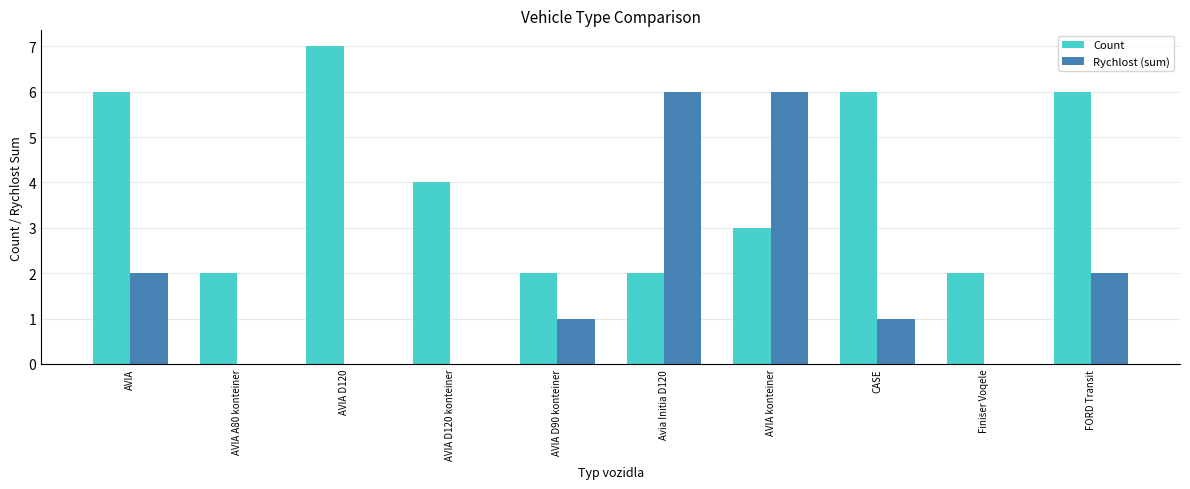

Which series has the largest total across all categories?

Count